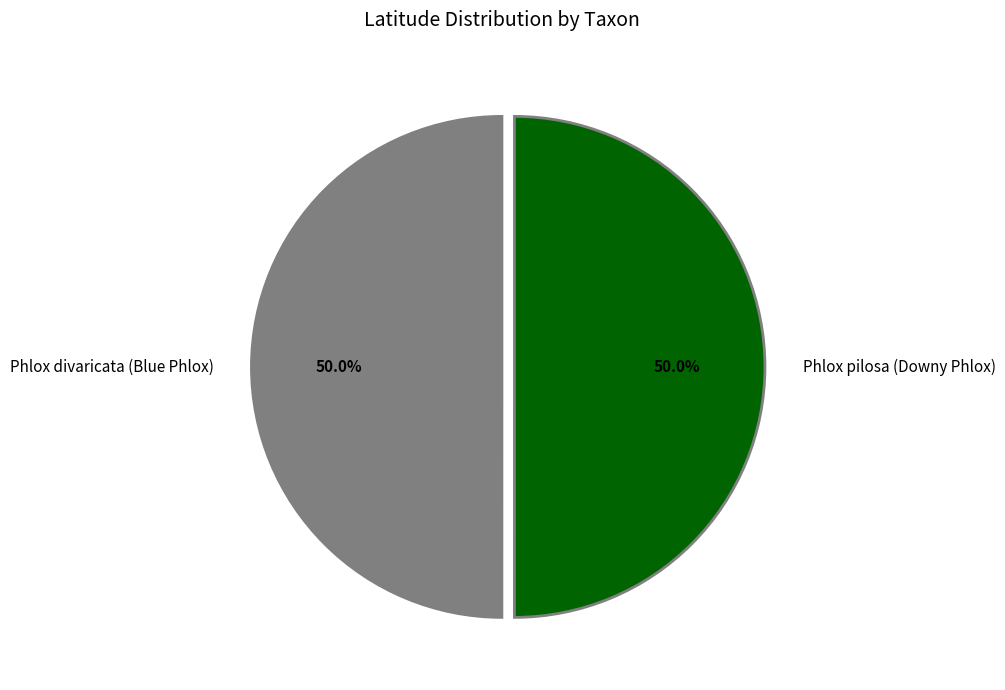

To the nearest percent, what is the average slice percentage?

50%